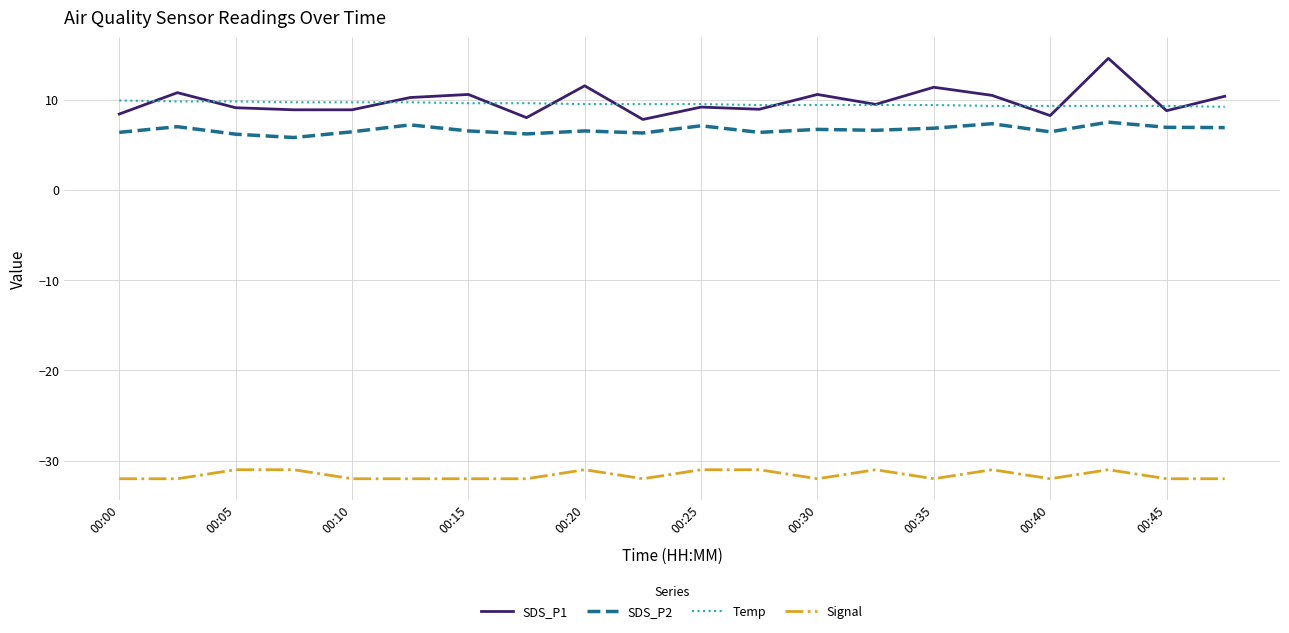

Which series has the widest spread of values?

SDS_P1